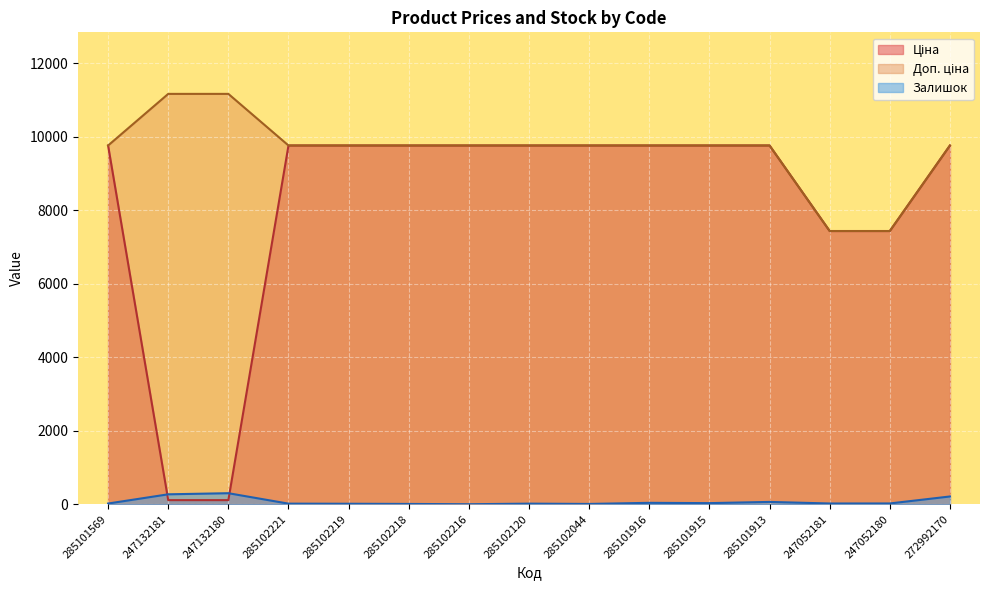

How many values in Залишок are above zero?

14